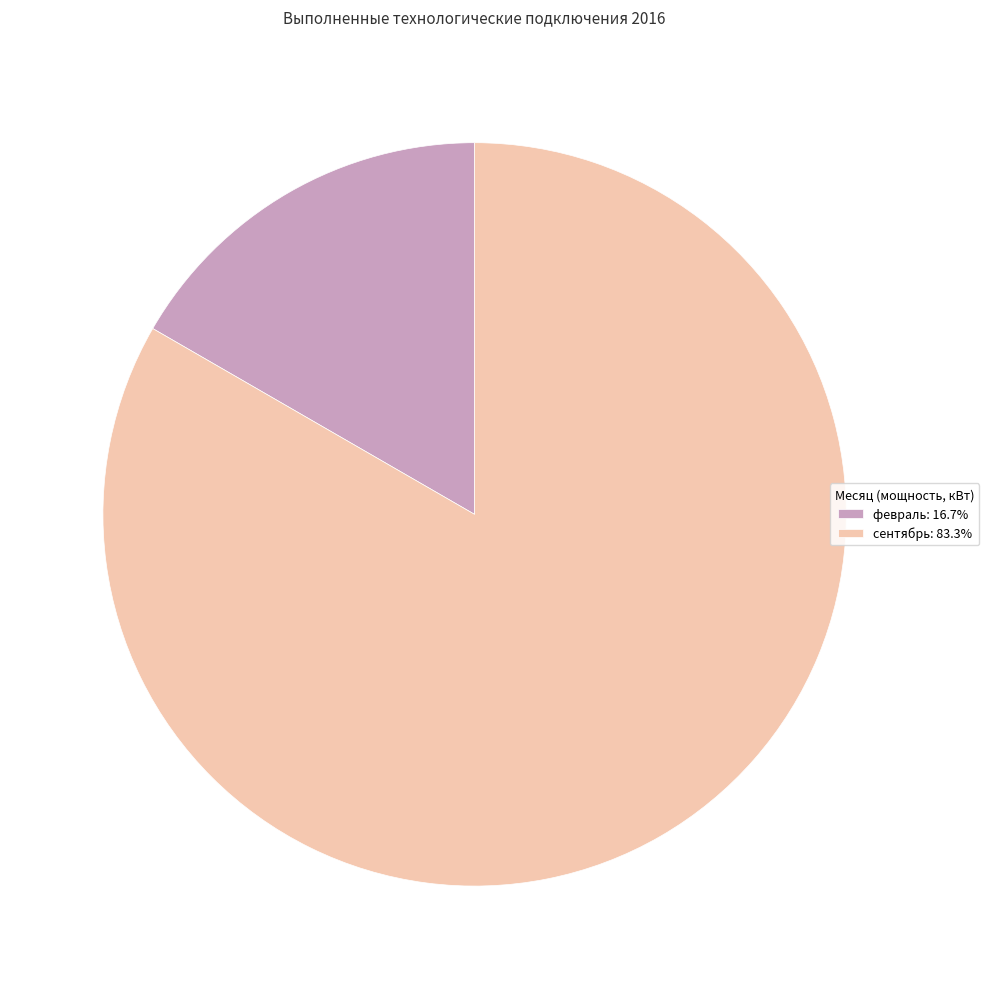

What is the smallest slice in the pie chart?

февраль